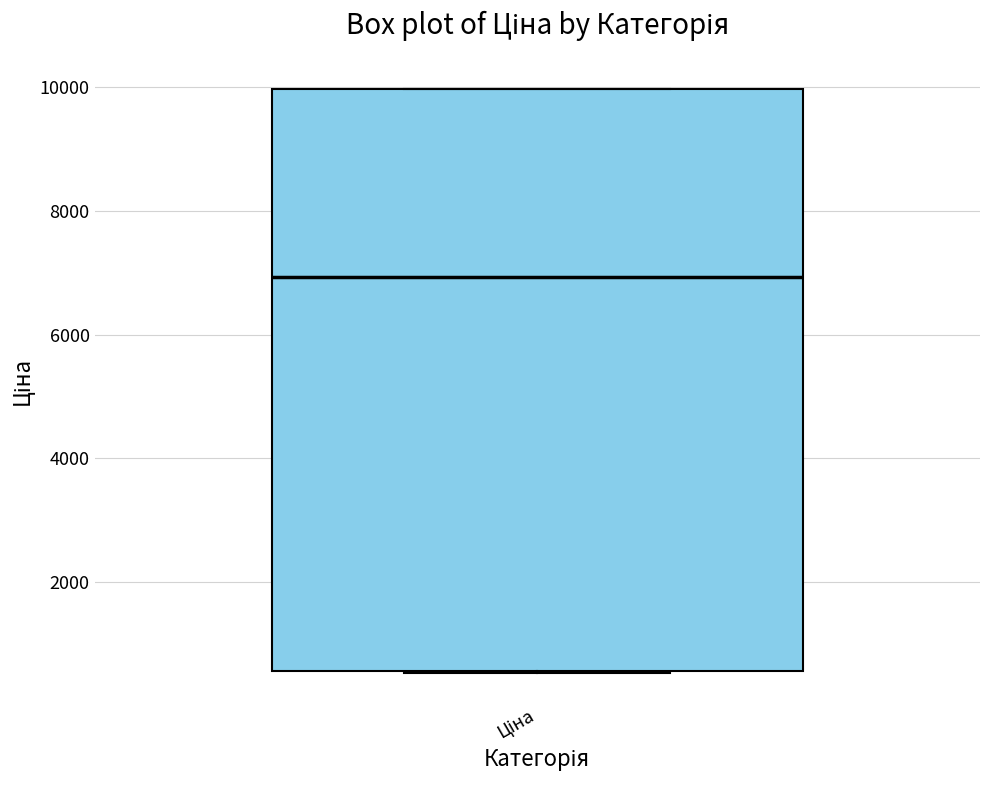

Transcribe this box plot: give where the median line is, the range the box spans, and where the two whiskers end, as read against the y-axis. The values are not printed on the chart, so give them approximately, as read against the axis.

median 7000, box 600 to 10000, whiskers 600 to 10000